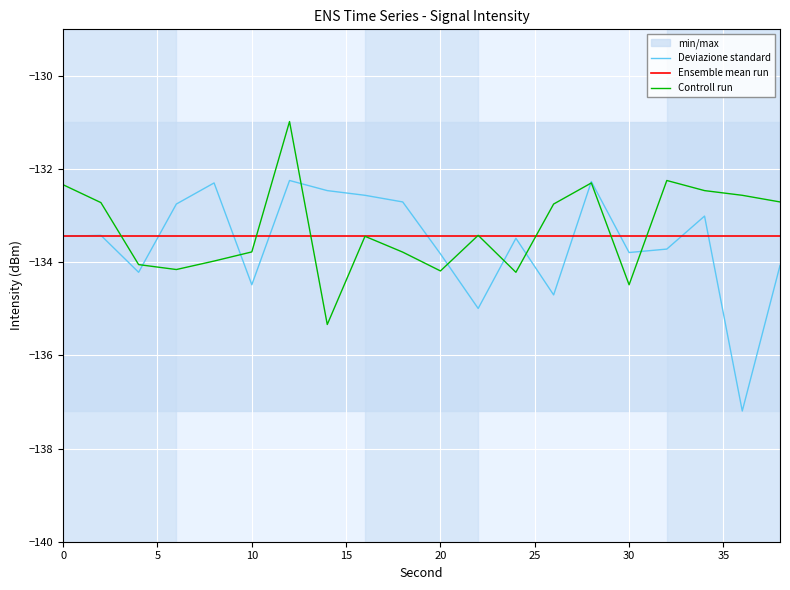

Is the value of Ensemble mean run at 30 greater than the value of Controll run at 30?

Yes